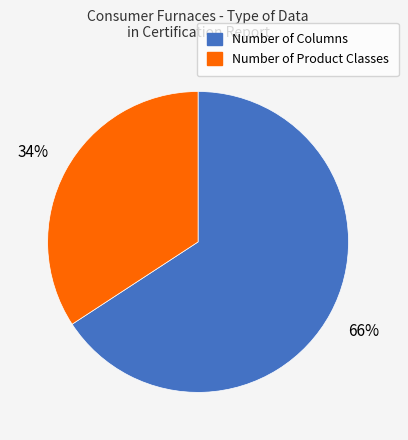

How many segments does this pie chart have?

2